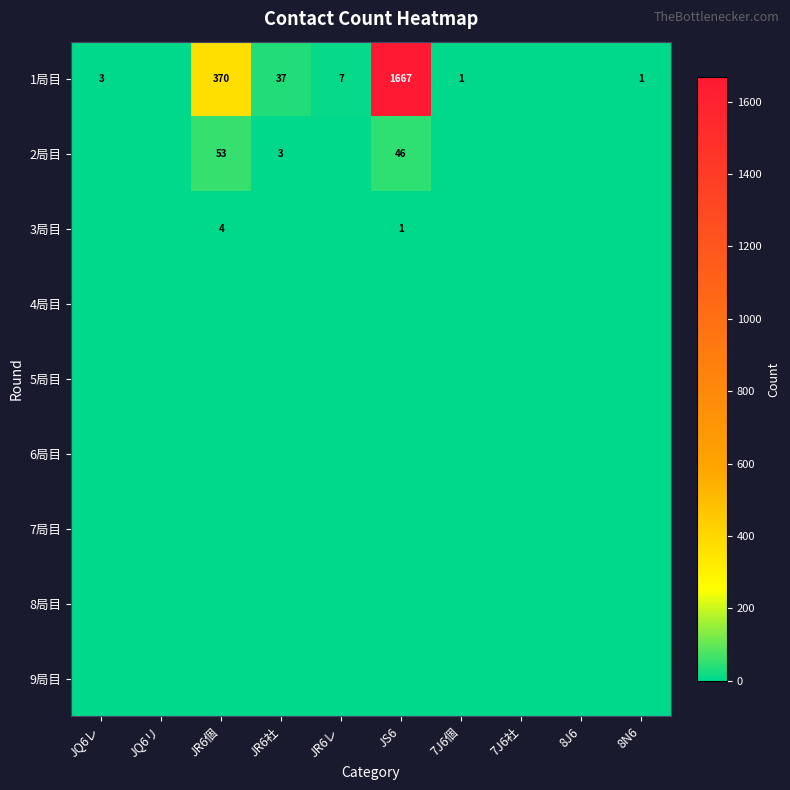

At which category does the chart reach its minimum across all series?

JQ6リ